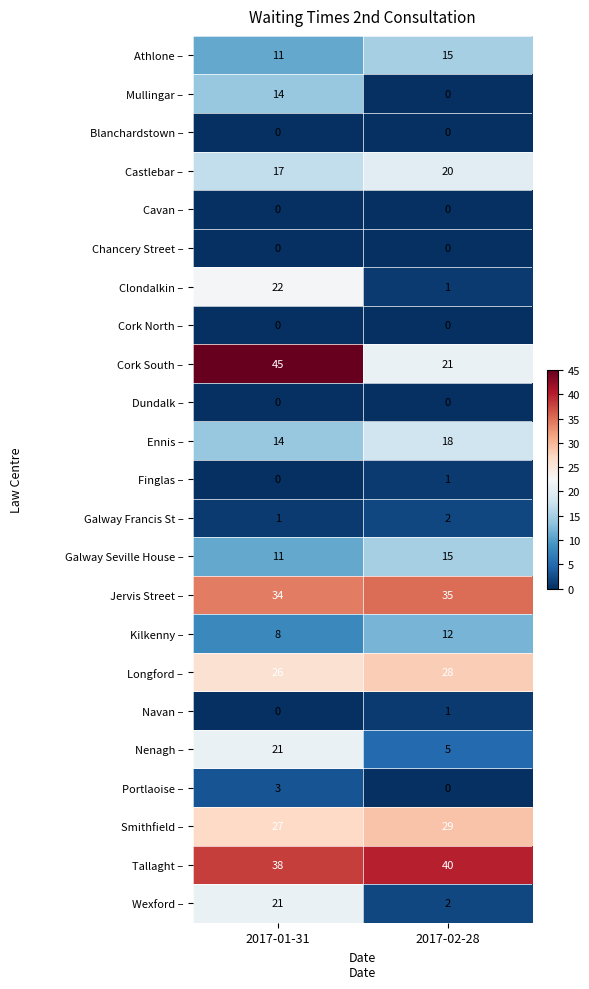

Which series has the largest total across all categories?

Tallaght –